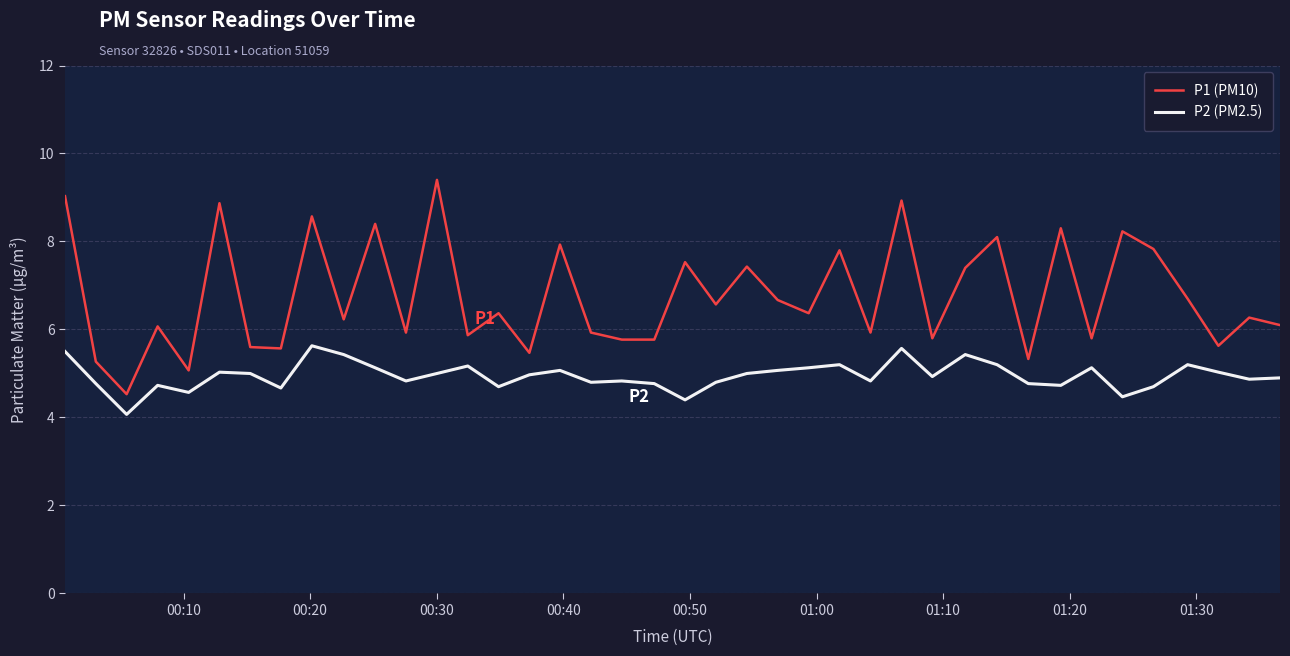

Rank the series by their average value, from lowest to highest.

P2 (PM2.5), P1 (PM10)